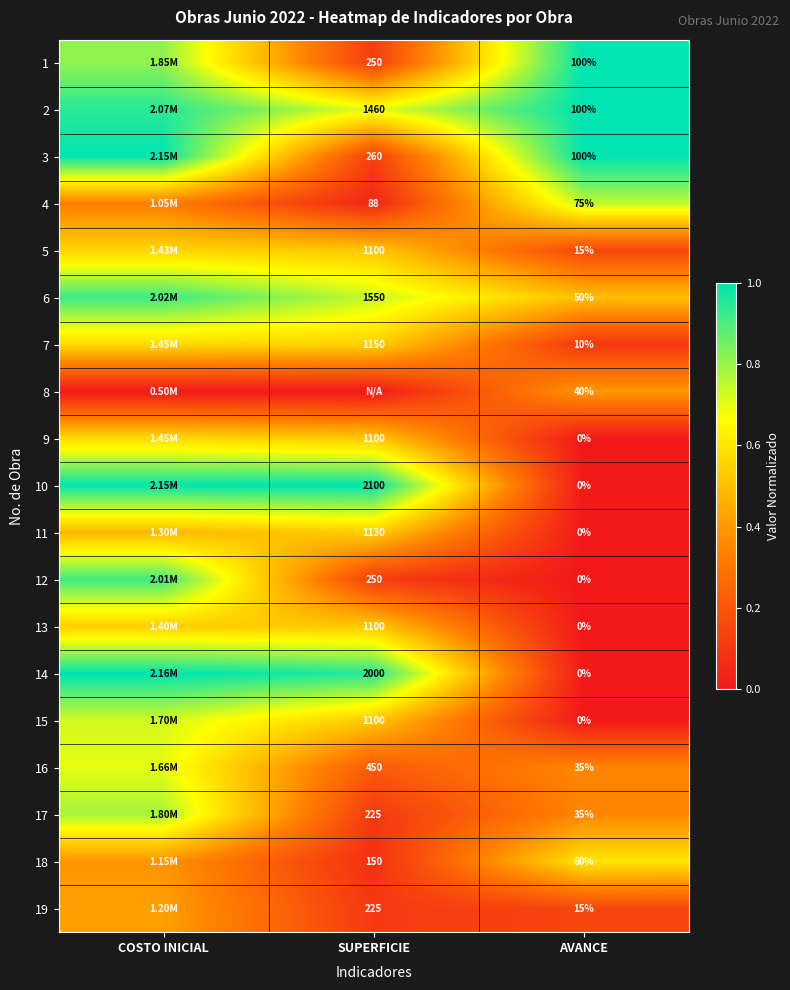

How many 15 values are between 0 and 1?

3